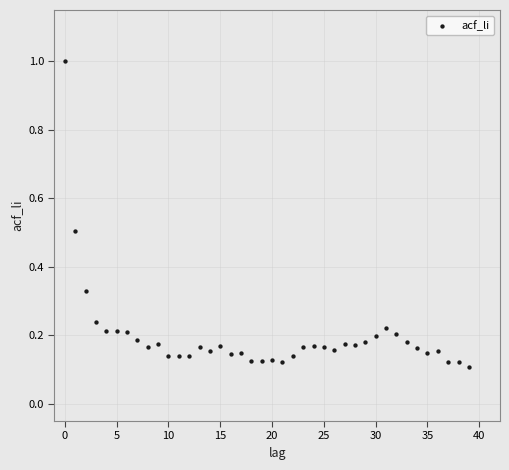

What is the range of Y values (max minus min)?

0.9